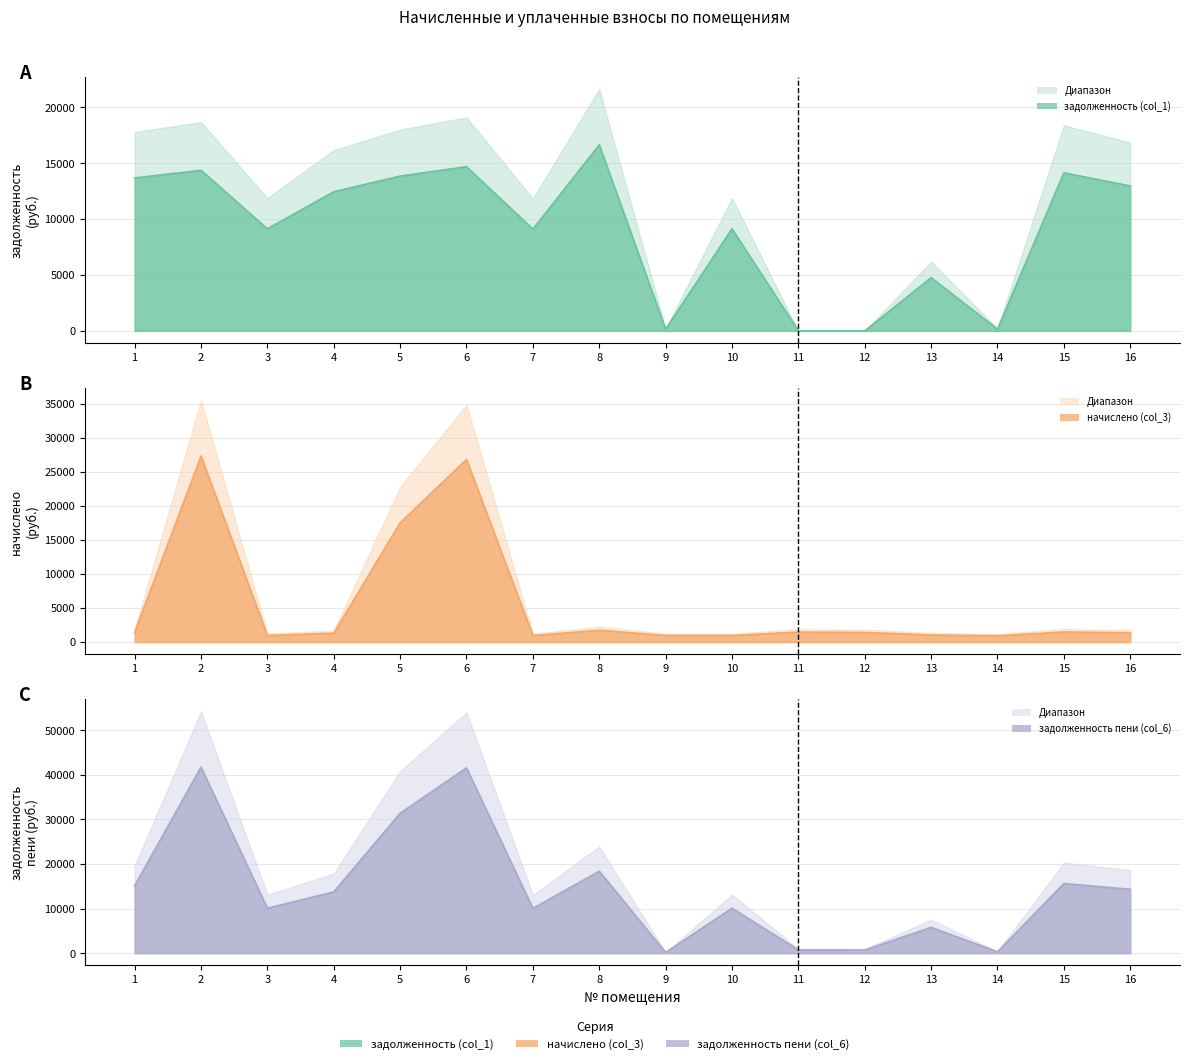

What are all the series names shown in the legend?

задолженность (col_1), начислено (col_3), задолженность пени (col_6)